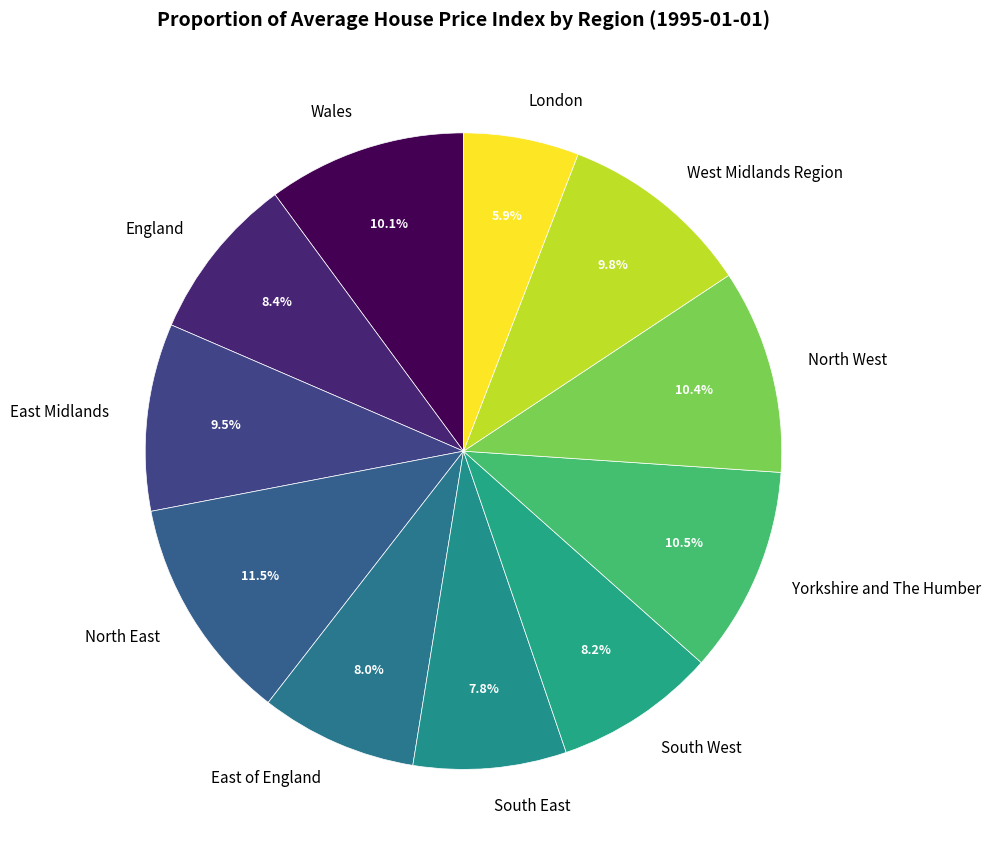

Between Wales and East Midlands, which is larger?

Wales